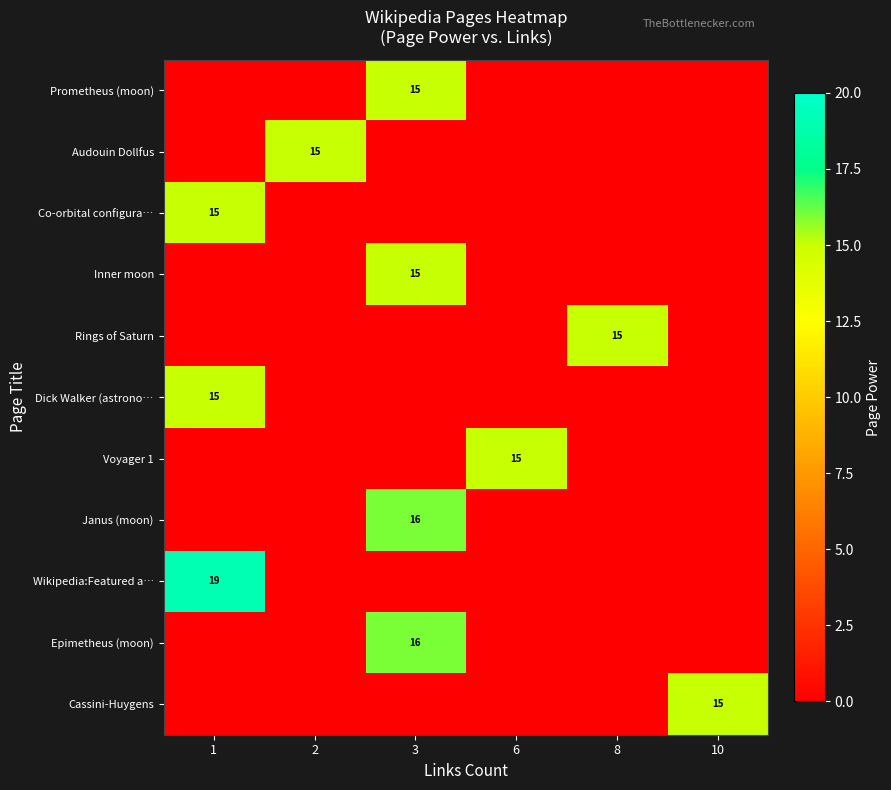

How many categories are shown in the chart?

6